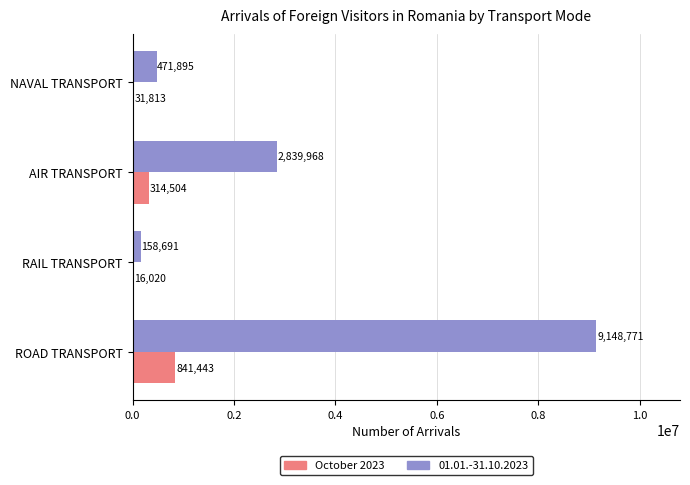

What is the maximum value shown in the chart?

9148771